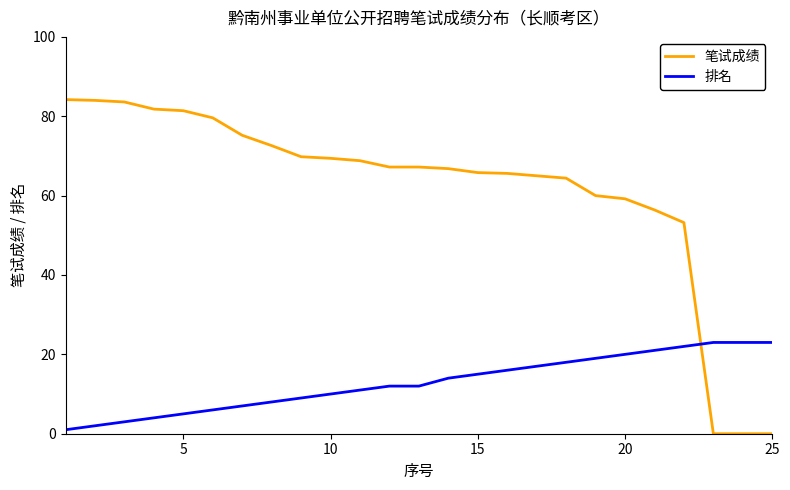

Rank the series by their average value, from highest to lowest.

笔试成绩, 排名